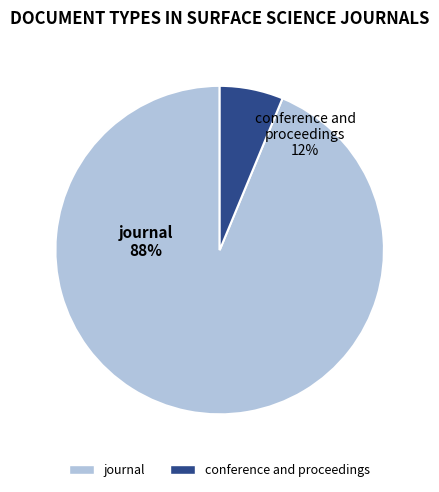

How many segments does this pie chart have?

2